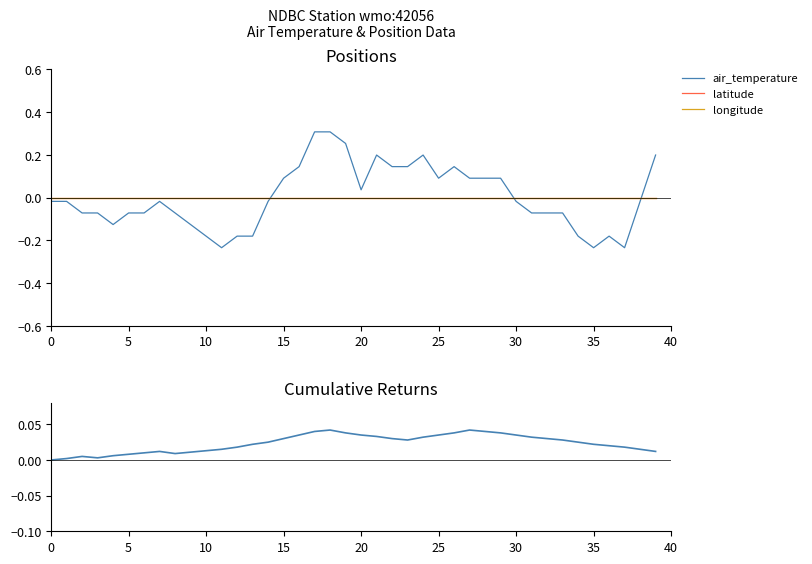

True or false: longitude and latitude cross at least once.

False